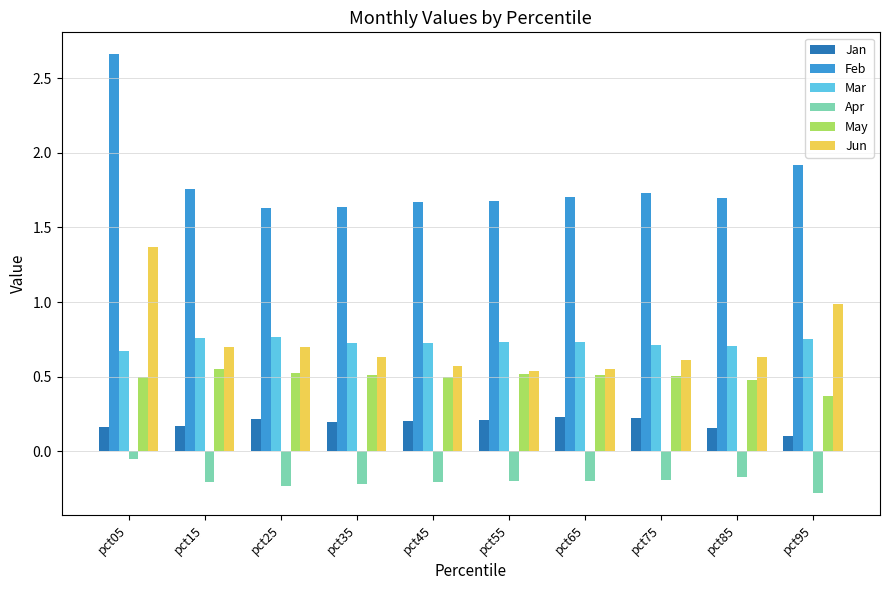

The value of Feb at pct25 is 2.1. True or false?

False